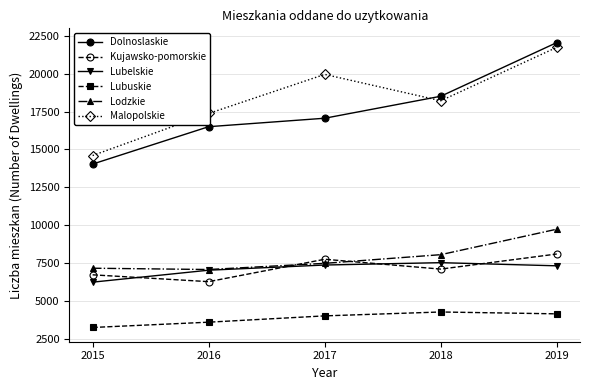

At which category is the sum across all series the highest?

2019